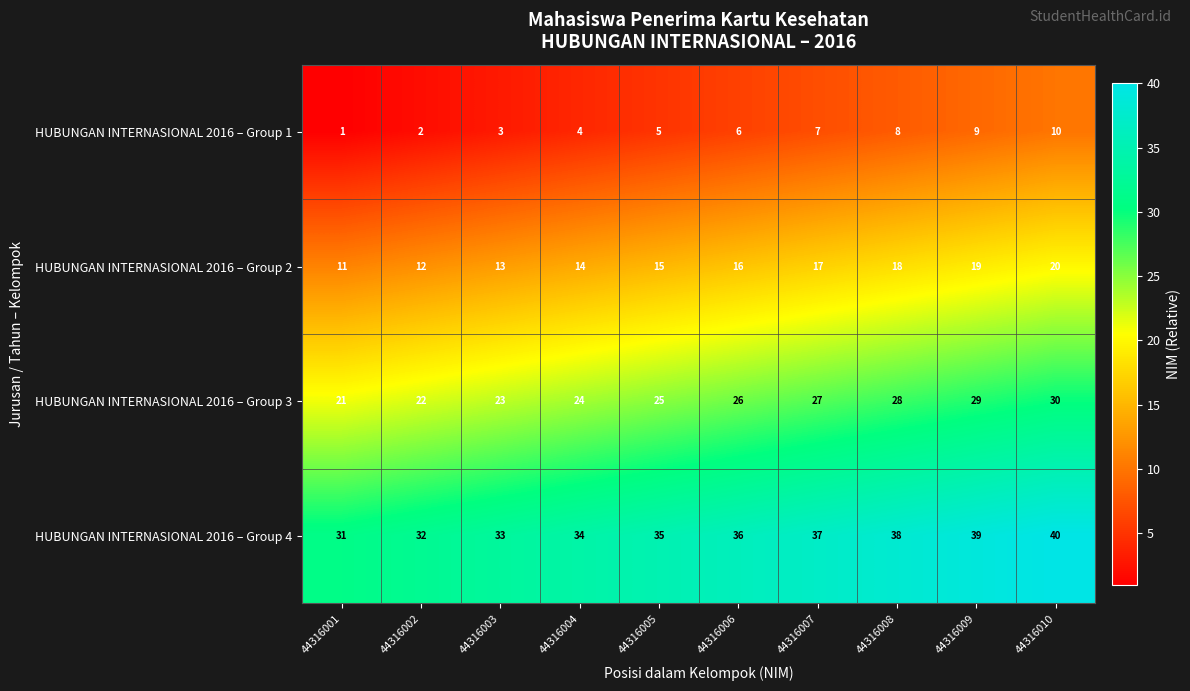

The value of HUBUNGAN INTERNASIONAL 2016 – Group 3 at 44316004 is 24. True or false?

True